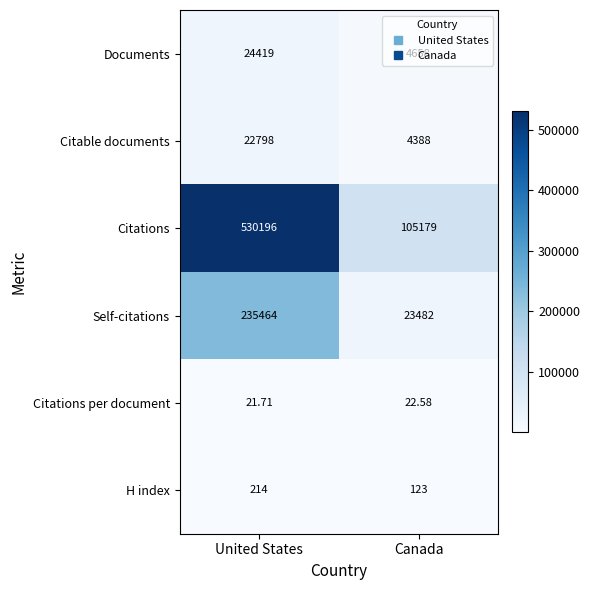

Which series has the largest total across all categories?

Citations